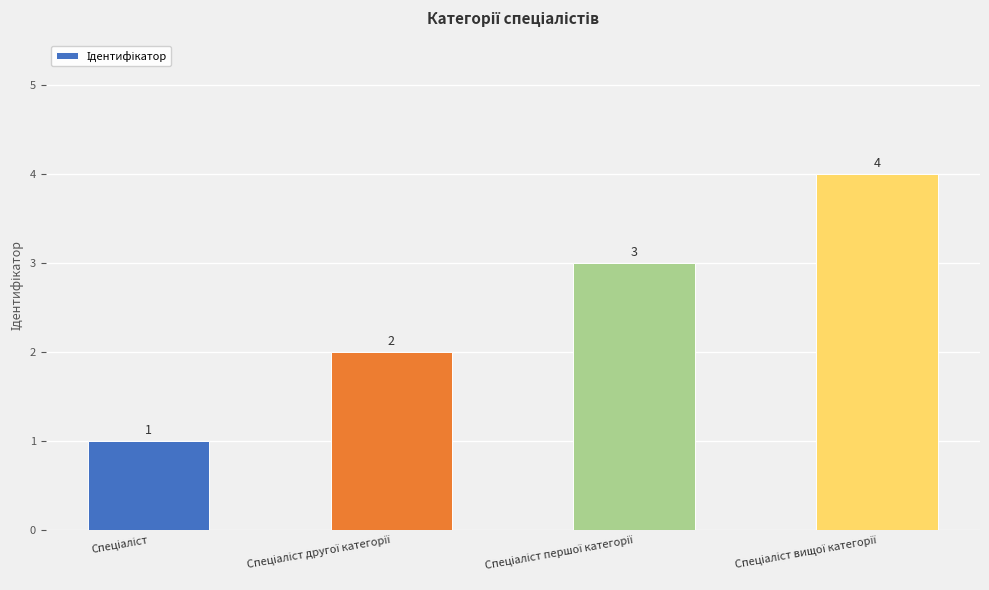

What is the smallest value displayed?

1